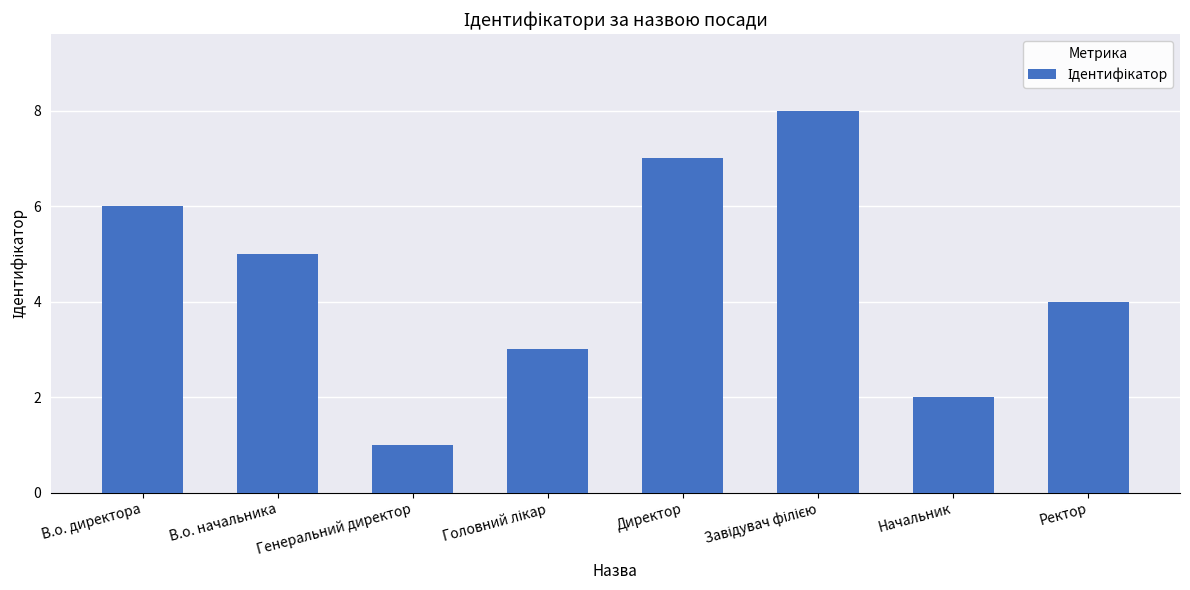

What position from the right is Начальник?

2